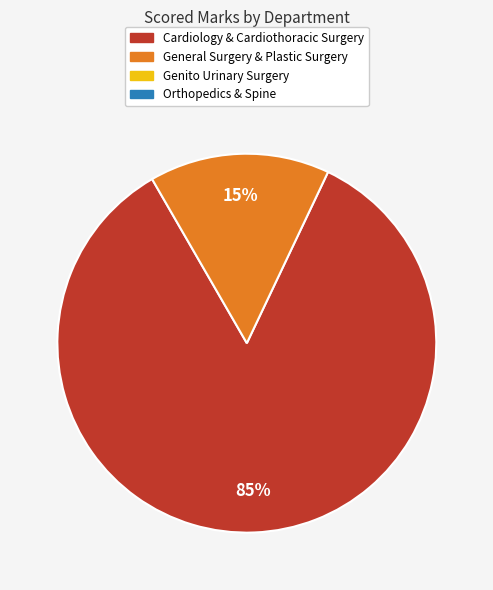

To the nearest percent, what is the average slice percentage?

50%